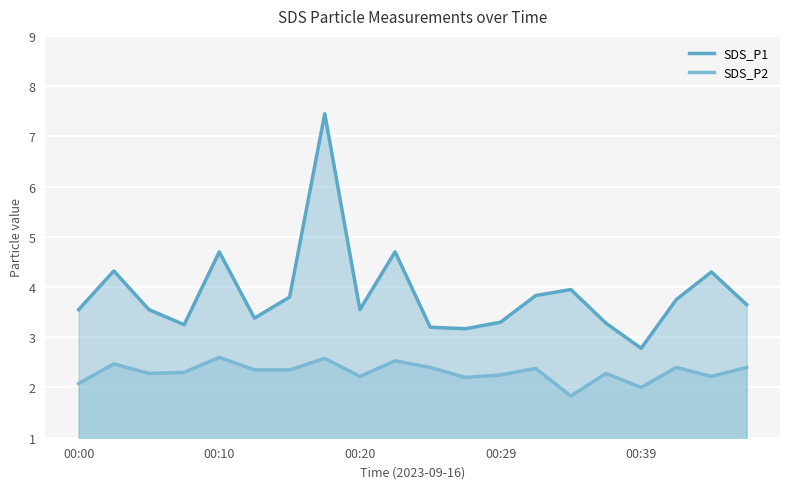

What is the total value across all series at 18?

6.5